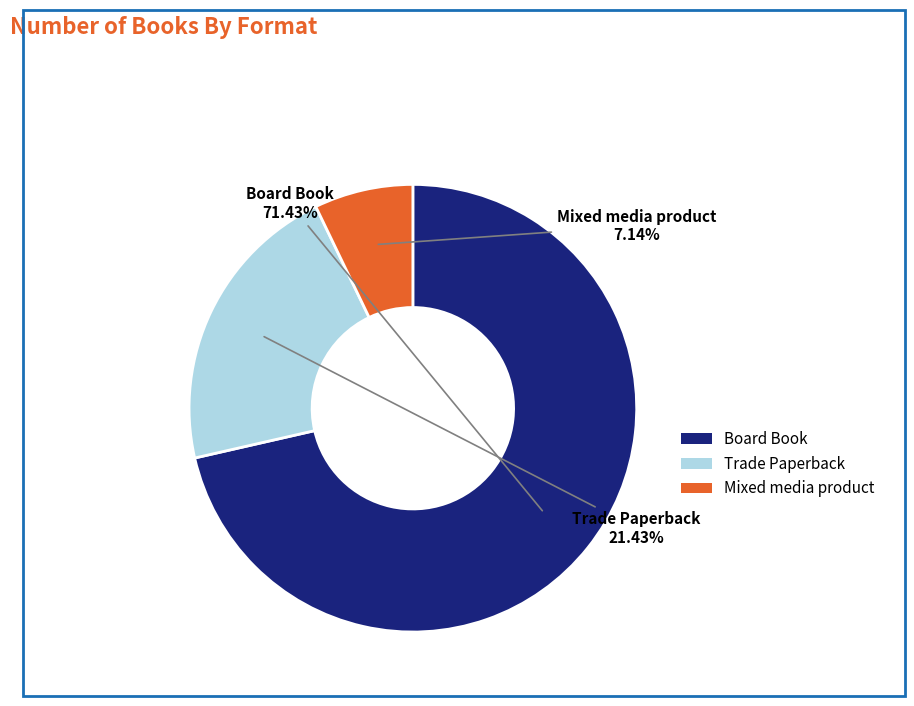

True or false: Trade Paperback accounts for 21% of the total.

True